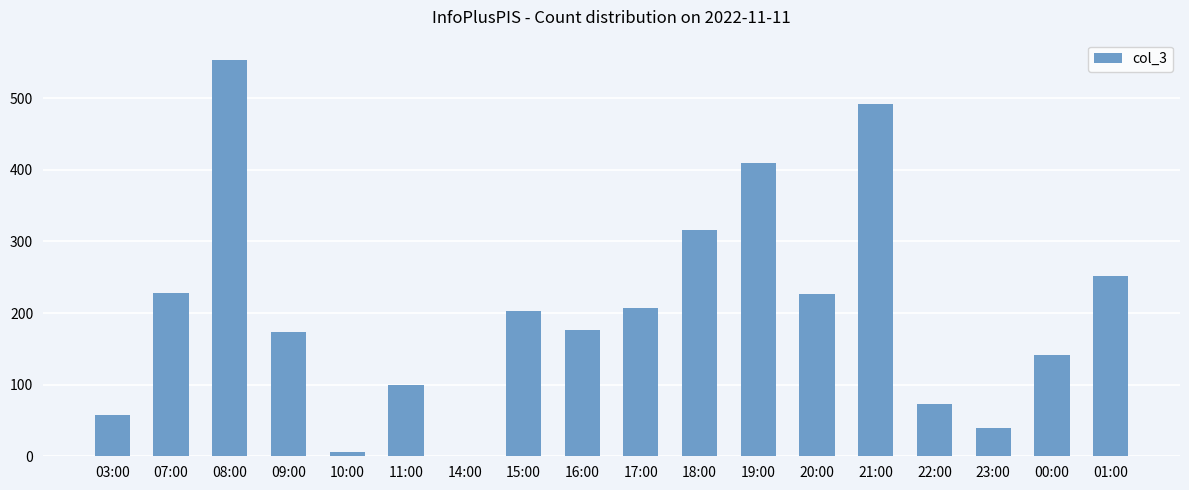

At which label does the data first exceed 203?

07:00